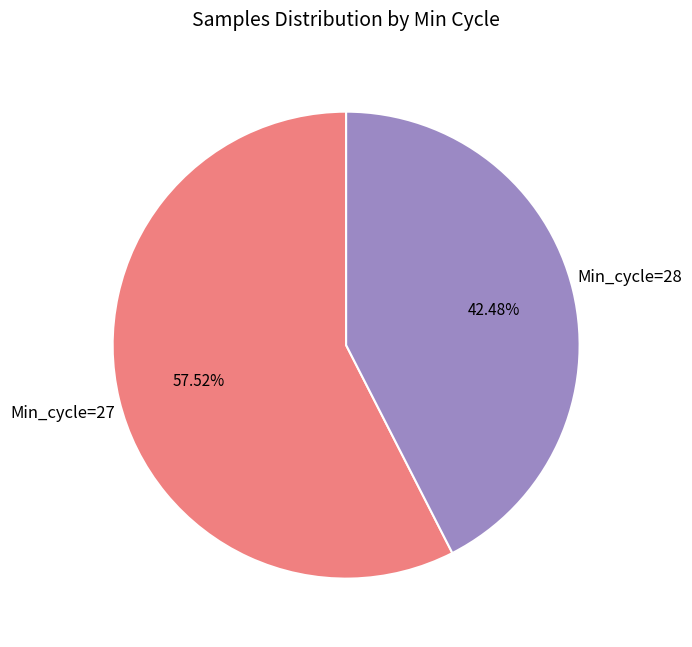

Does any single category account for the majority?

Yes